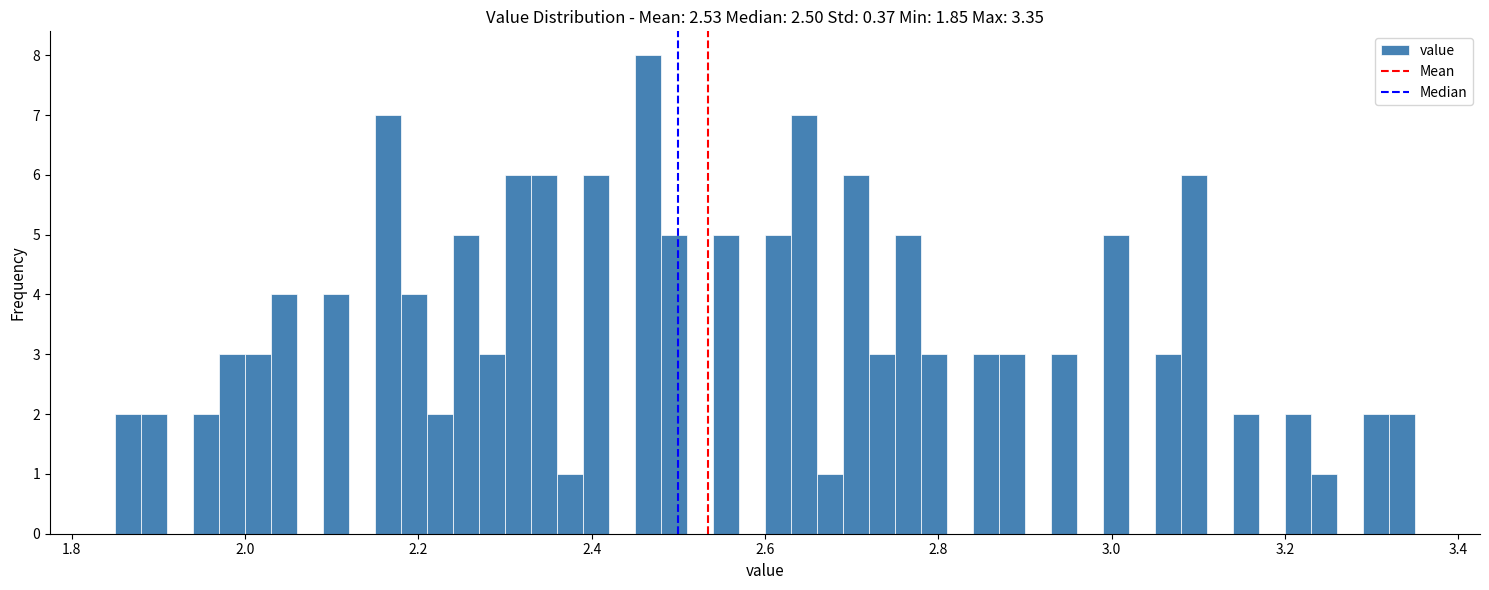

Around what value on the x-axis is the tallest bar? Give the approximate position of its centre, as read against the axis.

2.46